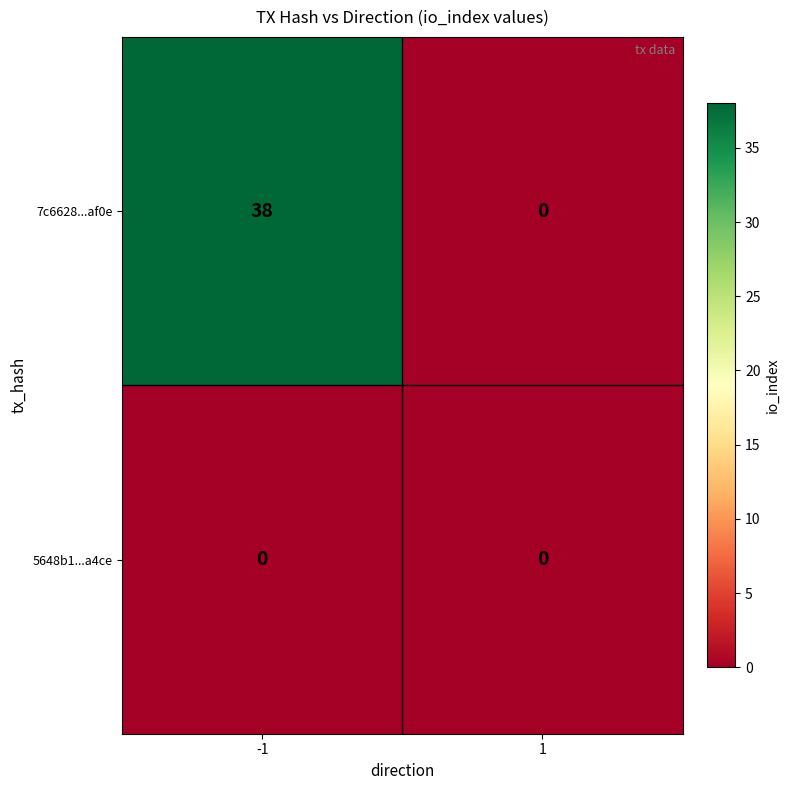

Count the number of categories in the chart.

2